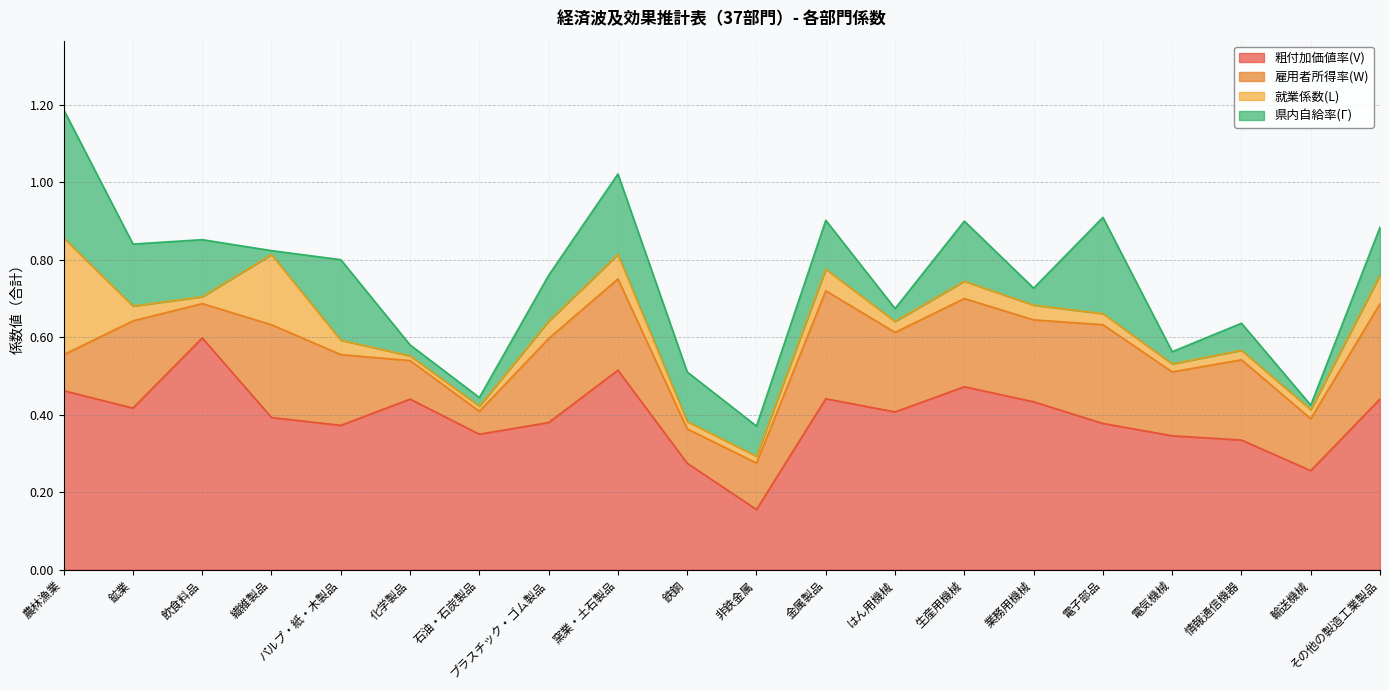

List the series in order of their overall mean, highest first.

粗付加価値率(V), 雇用者所得率(W), 県内自給率(Γ), 就業係数(L)